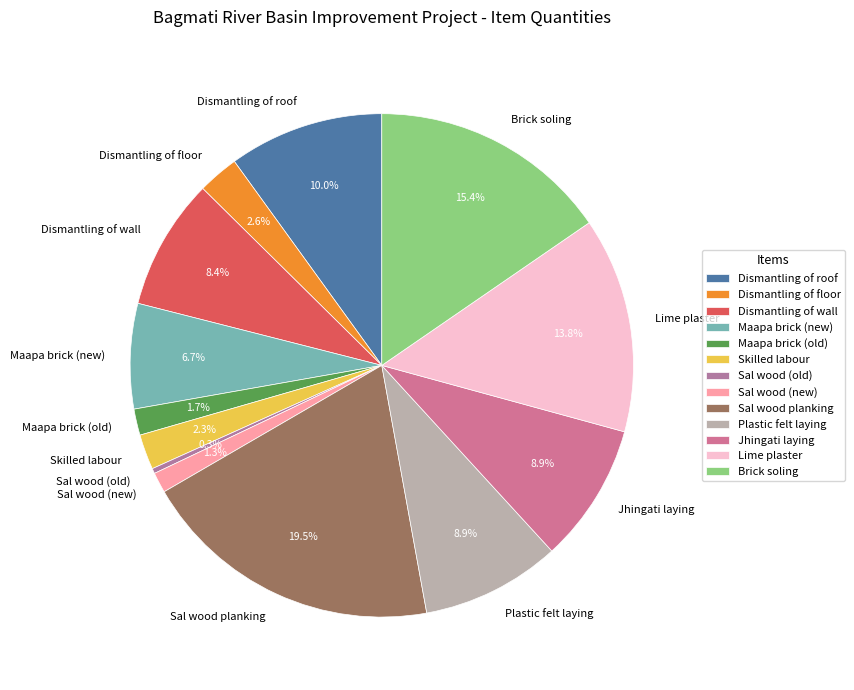

How many segments does this pie chart have?

13